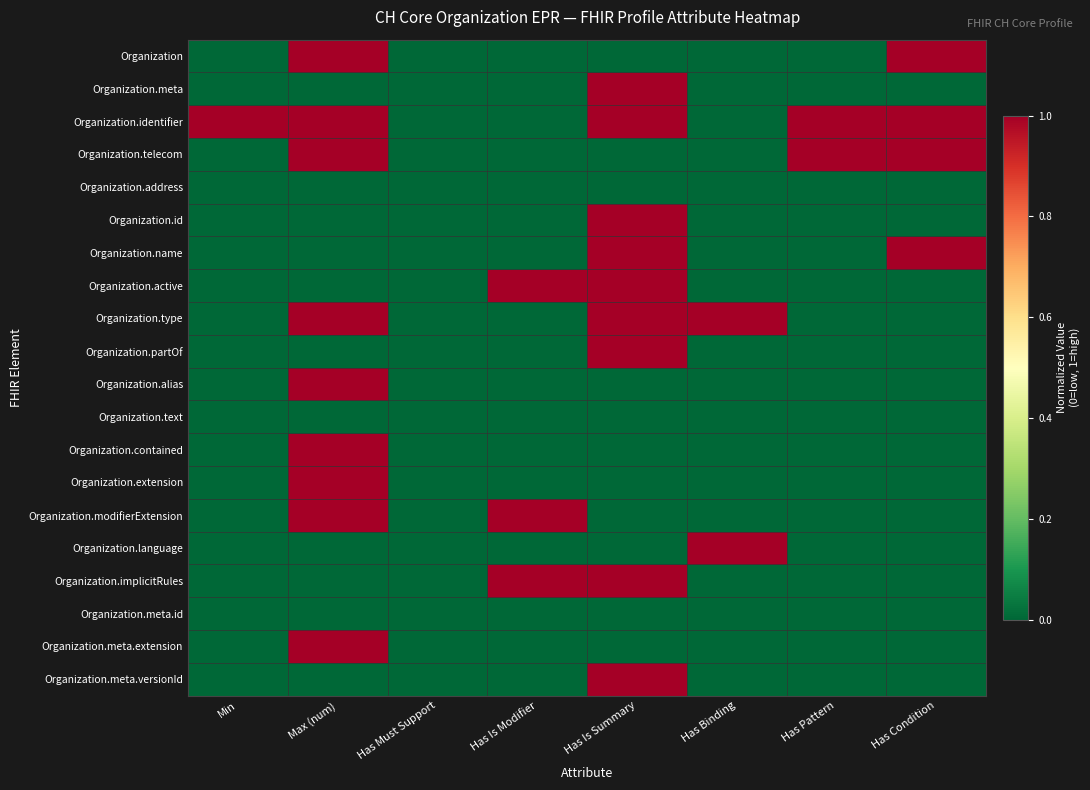

How many categories are shown in the chart?

8